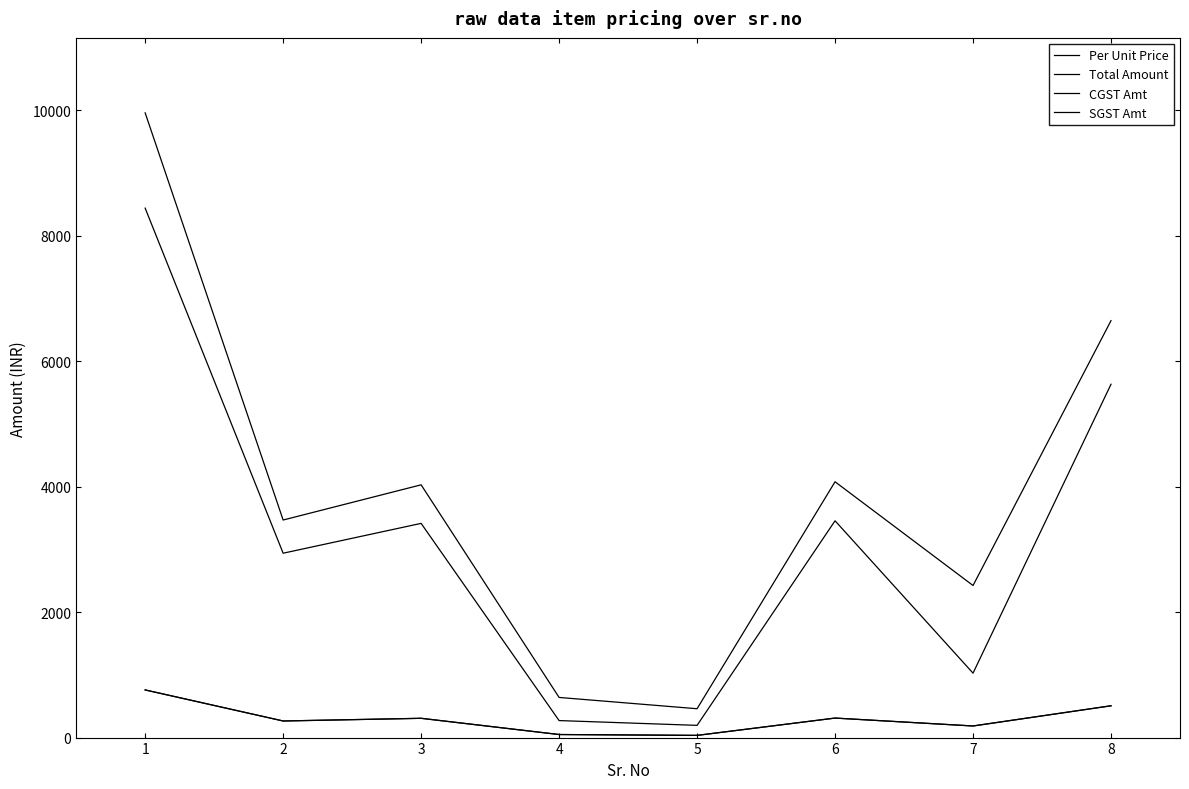

Which series has the largest total across all categories?

Total Amount